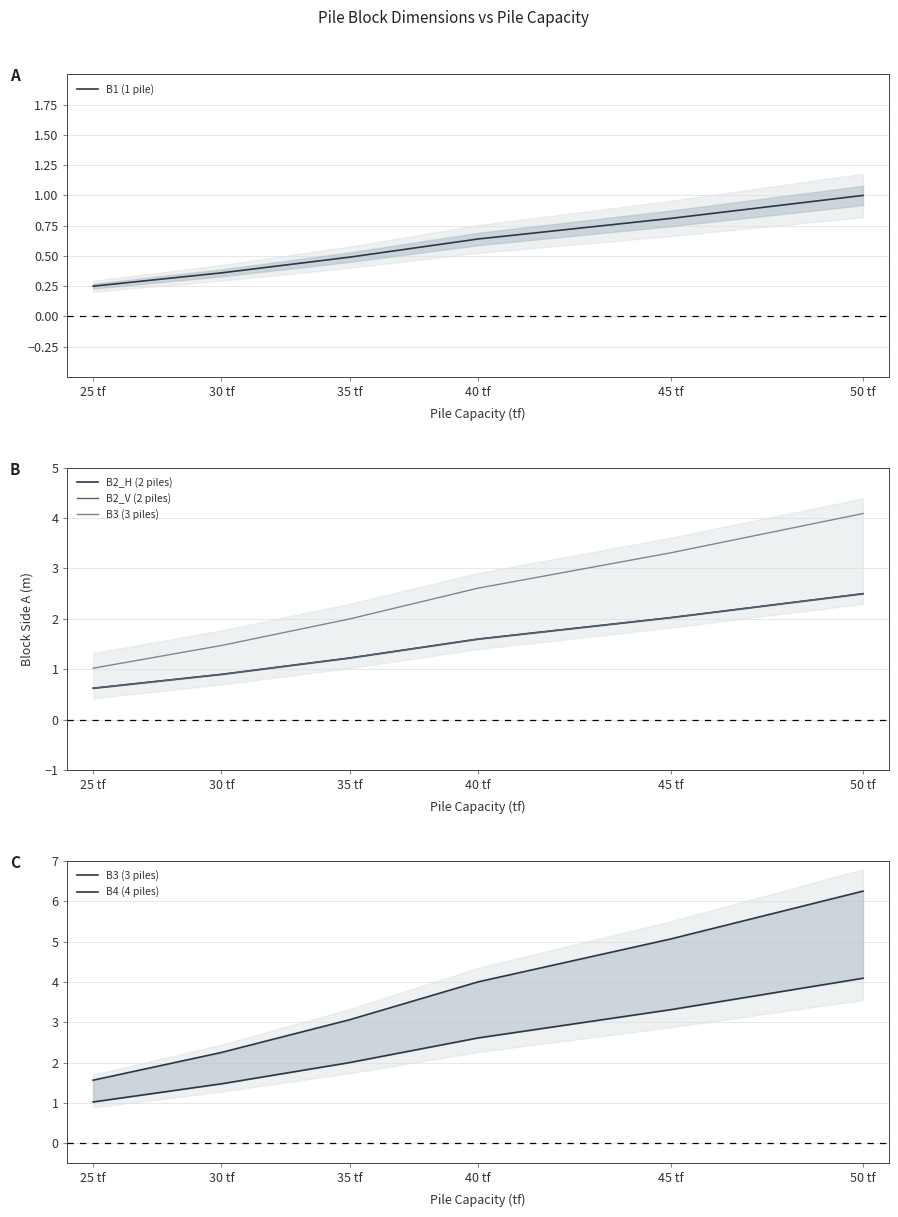

What is the value of the B1 (1 pile) point at the 6th from the left?

1.0